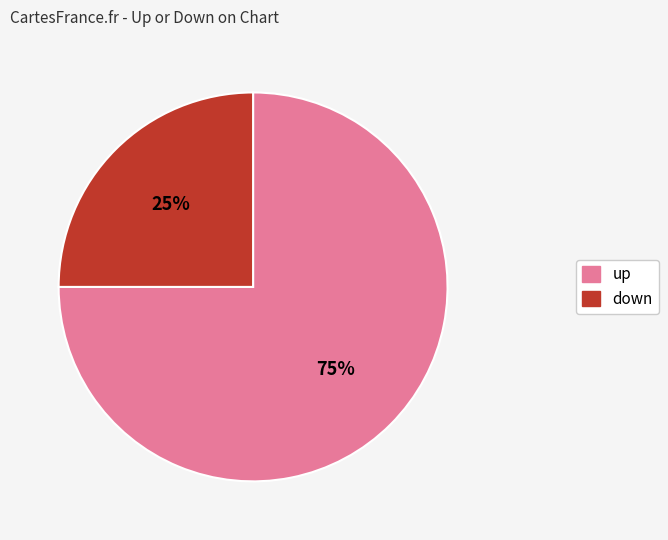

To the nearest percent, what is the difference between the largest and smallest slice percentages?

50%